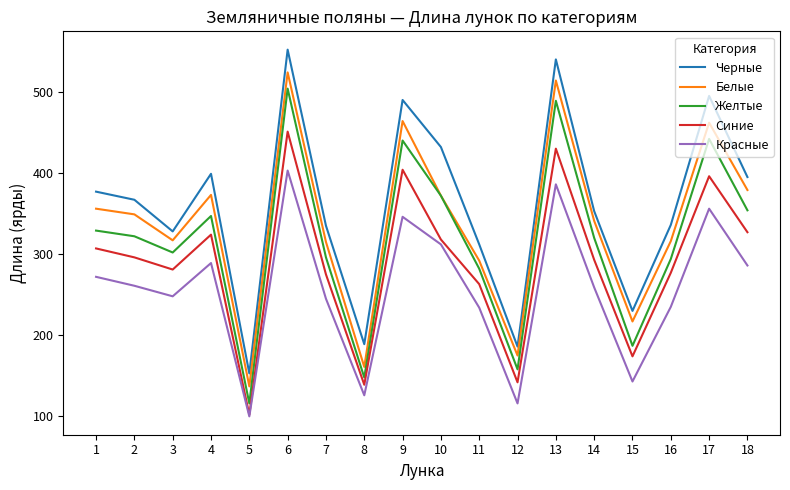

Rank the series at 1 from lowest to highest value.

Красные, Синие, Желтые, Белые, Черные